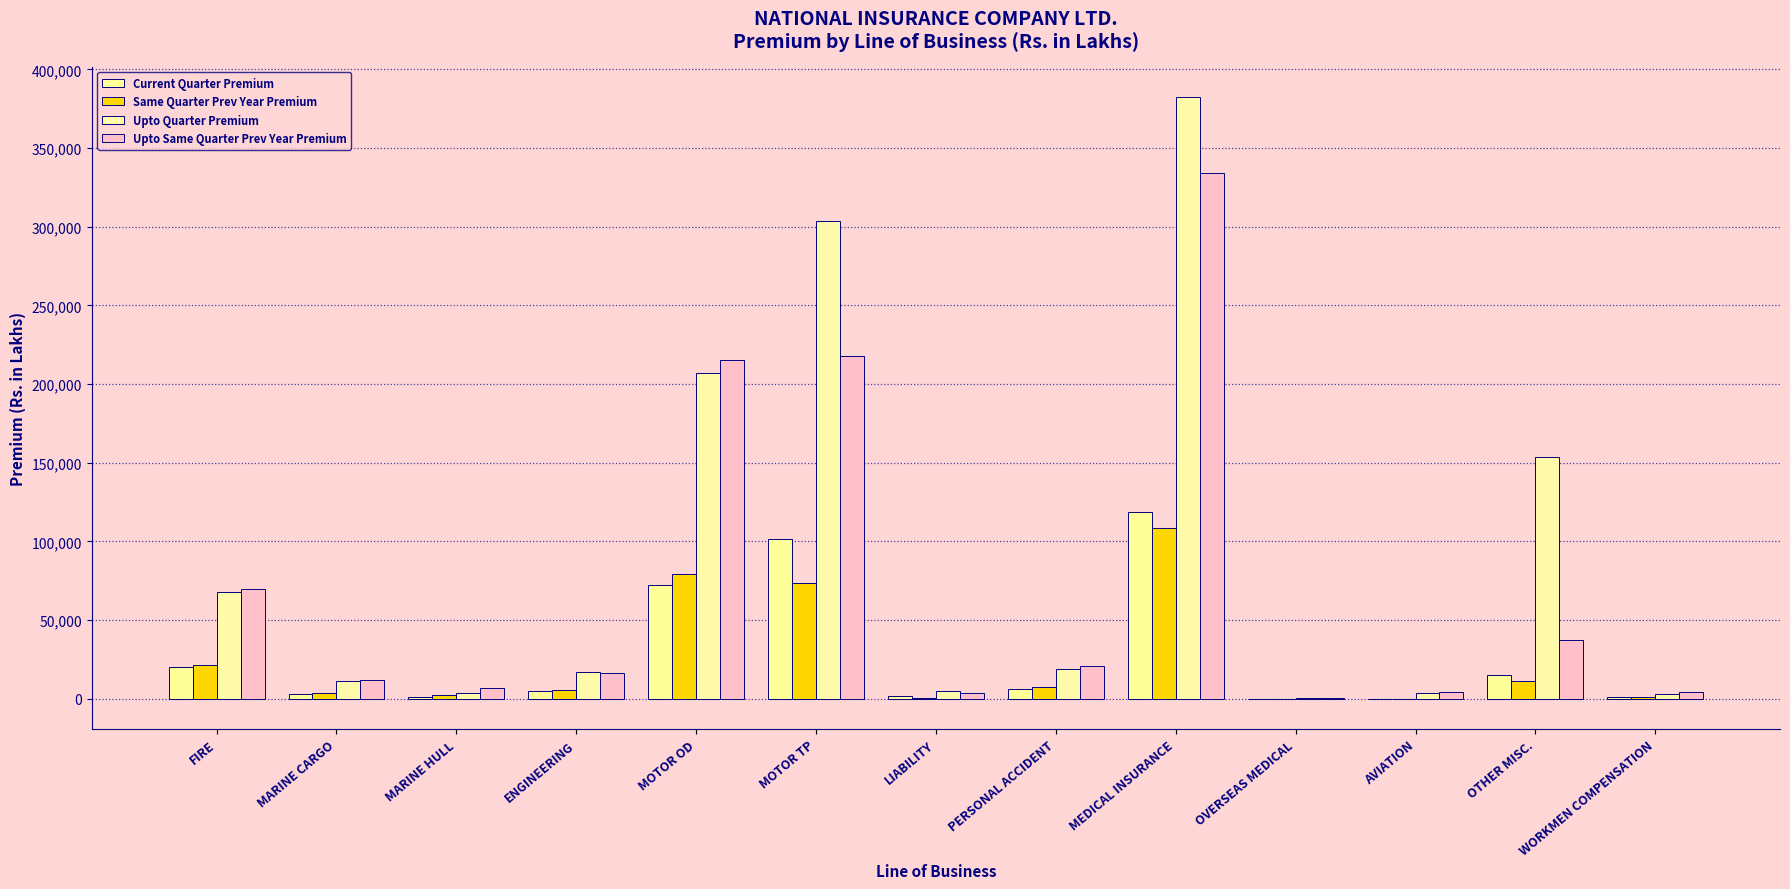

Reading left to right, what are all the values shown in this chart?

Current Quarter Premium: 20216.4	3248.4	1039.0	4871.4	72462.4	101528.7	1792.5	6284.0	118808.5	76.5	-238.9	15004.4	976.6
Same Quarter Prev Year Premium: 21441.9	3335.1	2201.7	5352.0	78928.0	73261.9	707.2	7681.0	108451.2	83.8	-133.5	11202.9	1301.4
Upto Quarter Premium: 67827.2	11176.0	3527.5	16647.6	206845.3	303456.2	5055.0	19051.1	382676.1	412.7	3850.6	153438.3	2697.4
Upto Same Quarter Prev Year Premium: 69504.8	12008.0	6590.4	16500.0	215205.9	217544.9	3440.2	20453.2	334376.0	471.6	4482.9	37064.5	4462.1